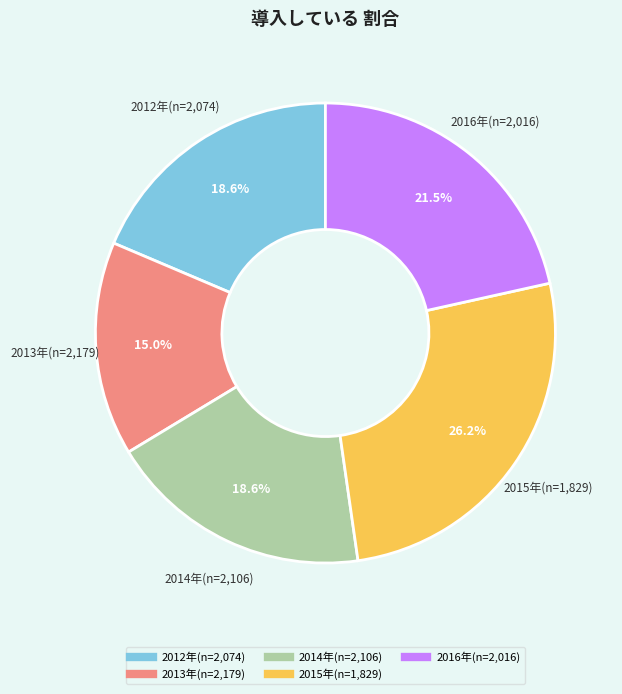

True or false: 2015年(n=1,829) accounts for 26% of the total.

True